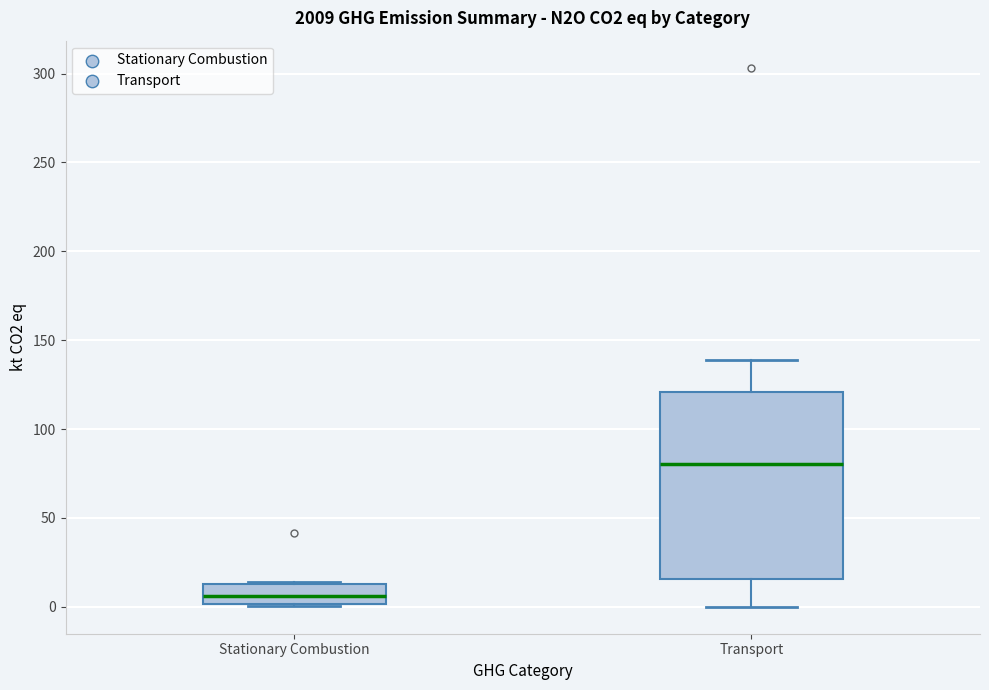

Comparing the boxes themselves (not the whiskers), which one is the tallest?

Transport